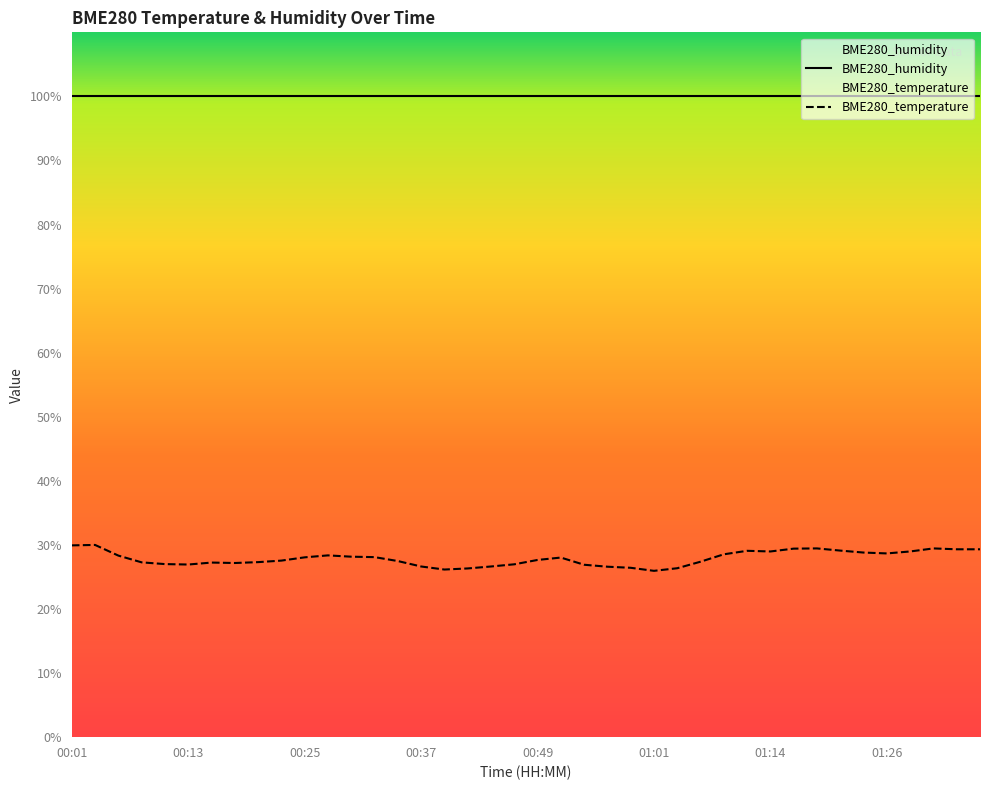

What is the sum of all values?

1116.2